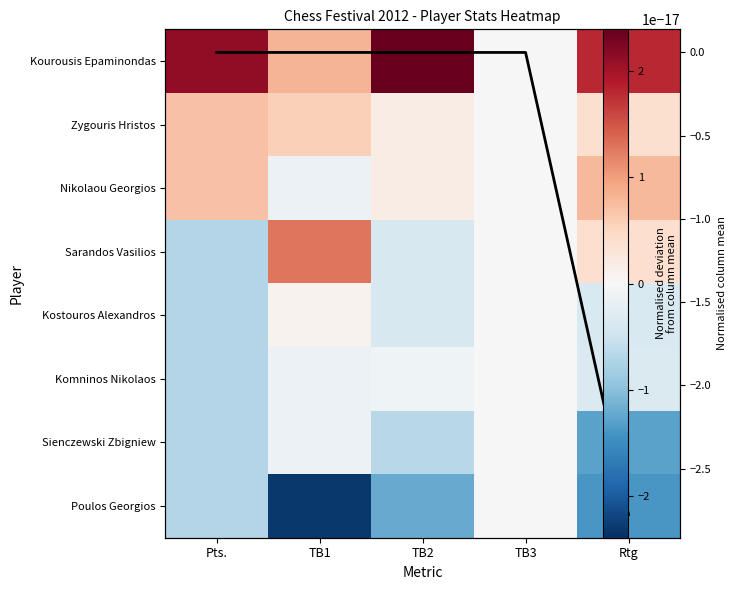

At which category is the sum across all series the highest?

TB2